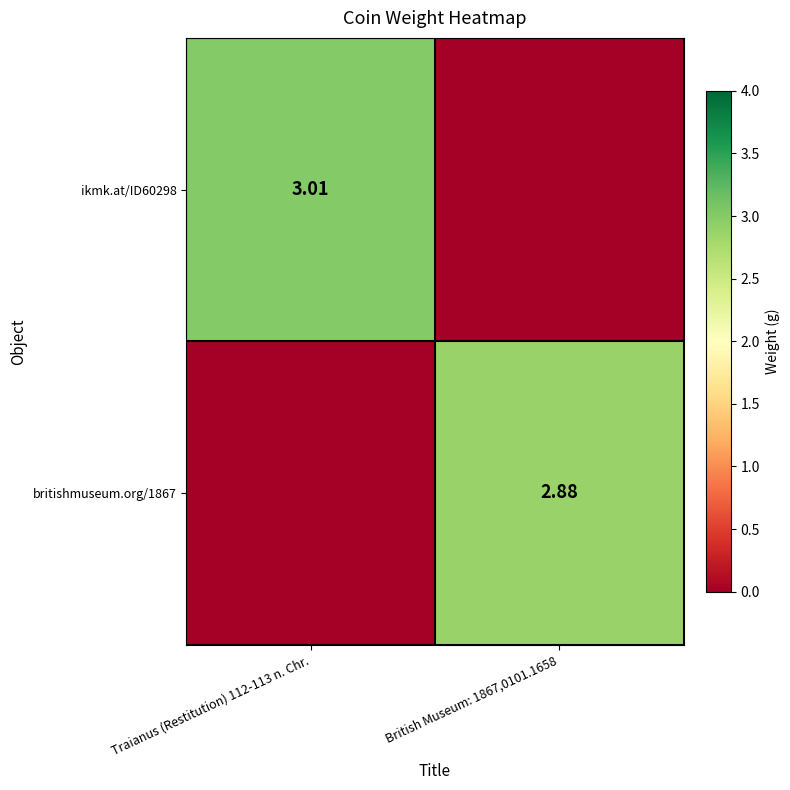

Which series has the largest range (max minus min)?

ikmk.at/ID60298